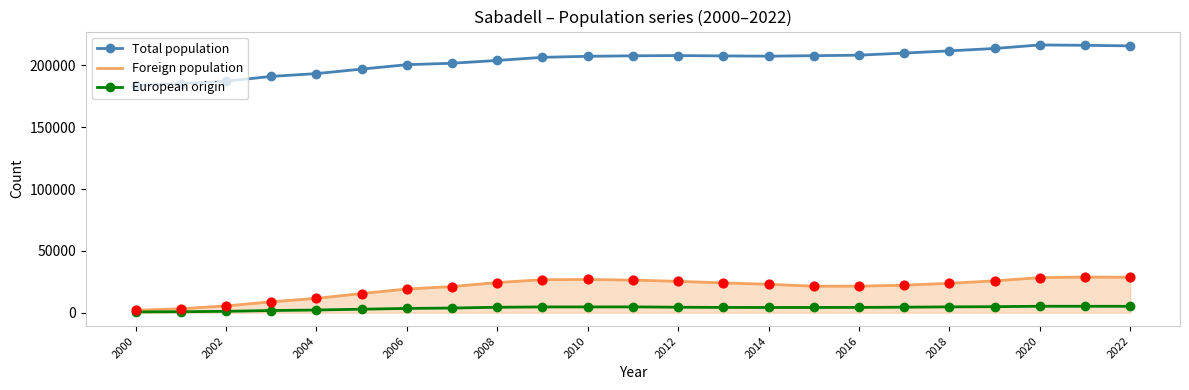

Which series has the largest total across all categories?

Total population